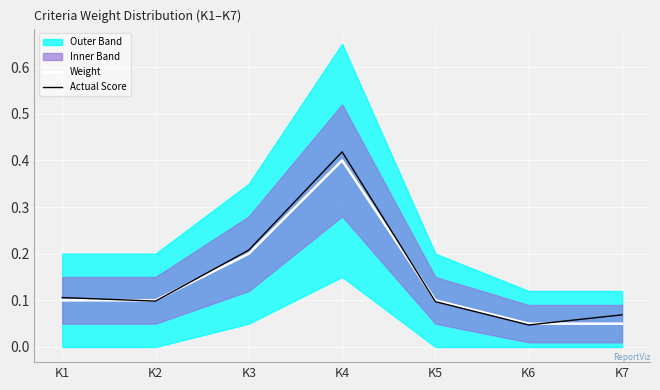

How many interior local valleys does the Actual Score series have?

2